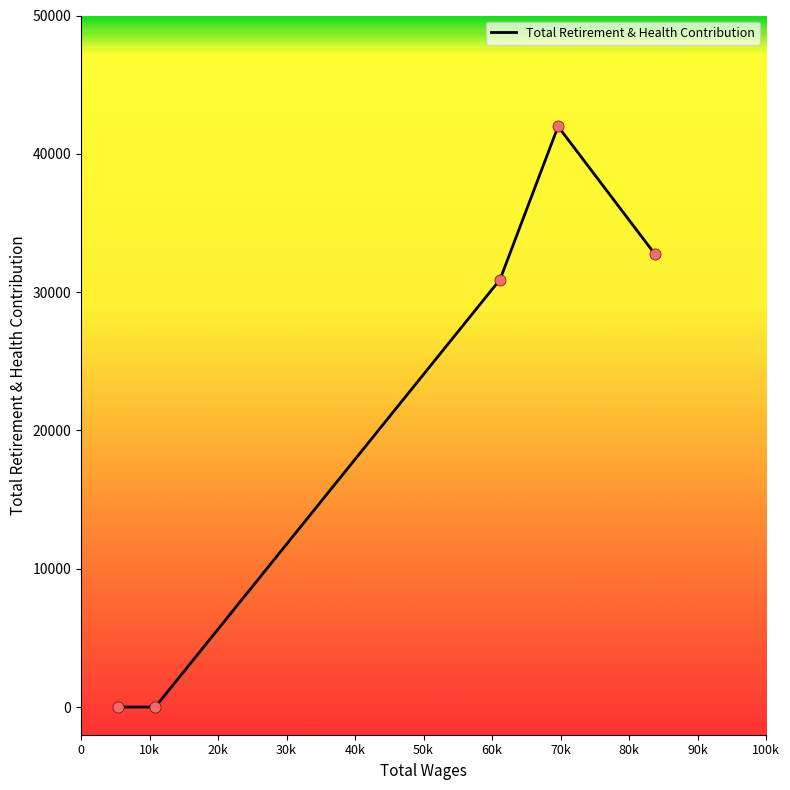

True or false: the data has more than 2 interior local peaks.

False